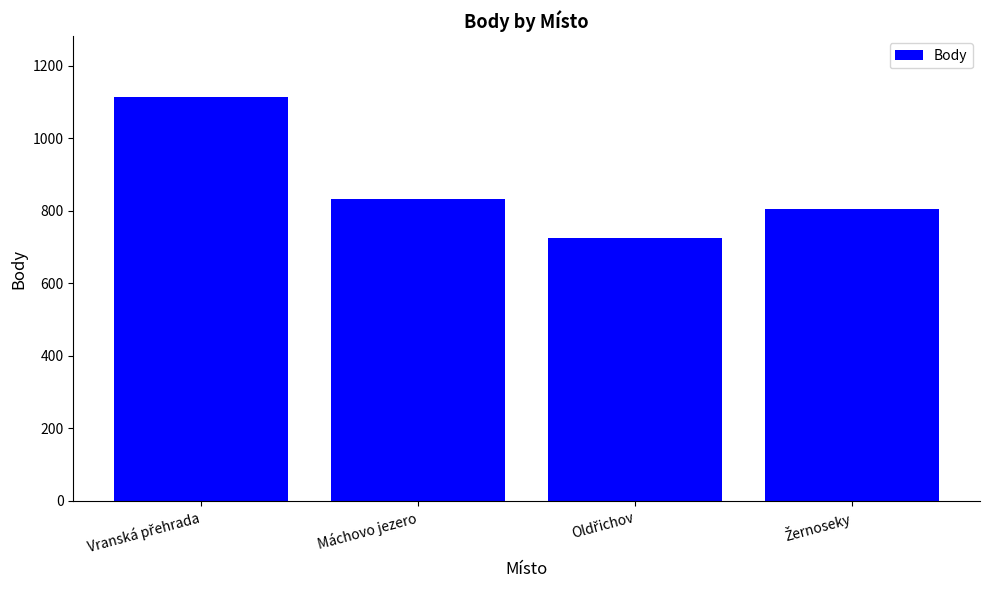

What is the smallest value displayed?

724.0